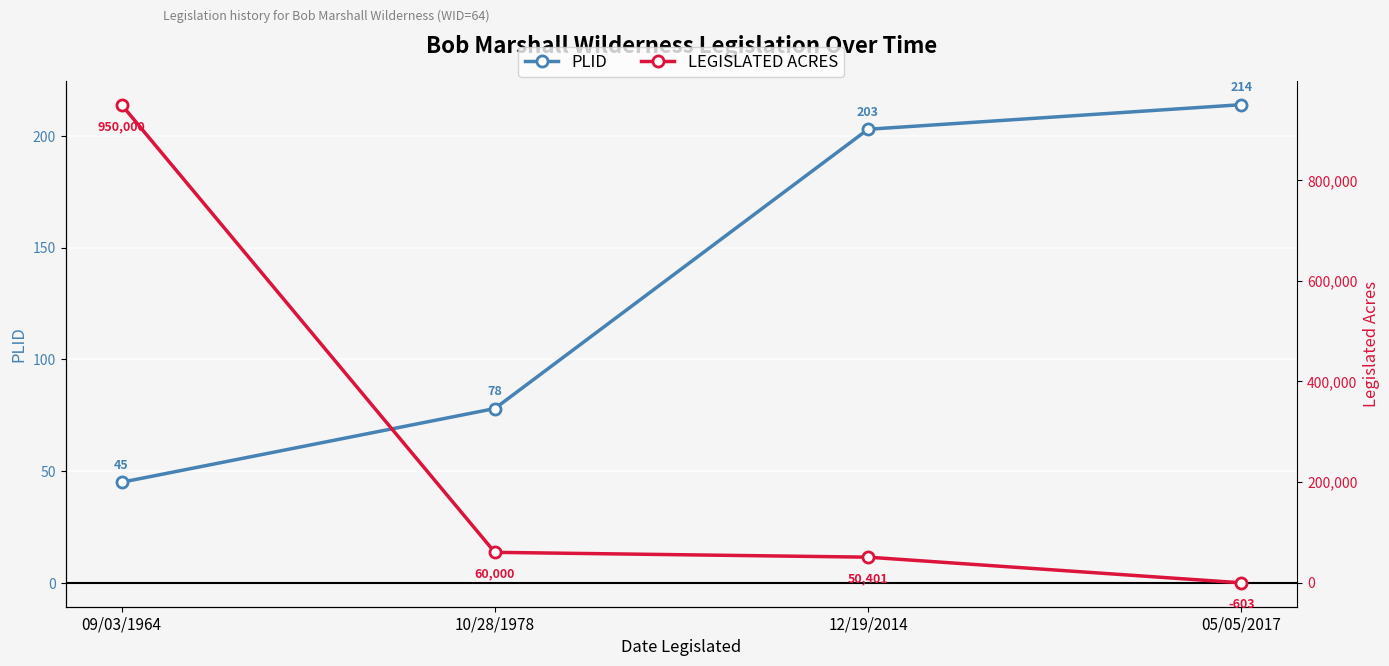

What is the difference between the maximum and second lowest values in the LEGISLATED ACRES series?

899599